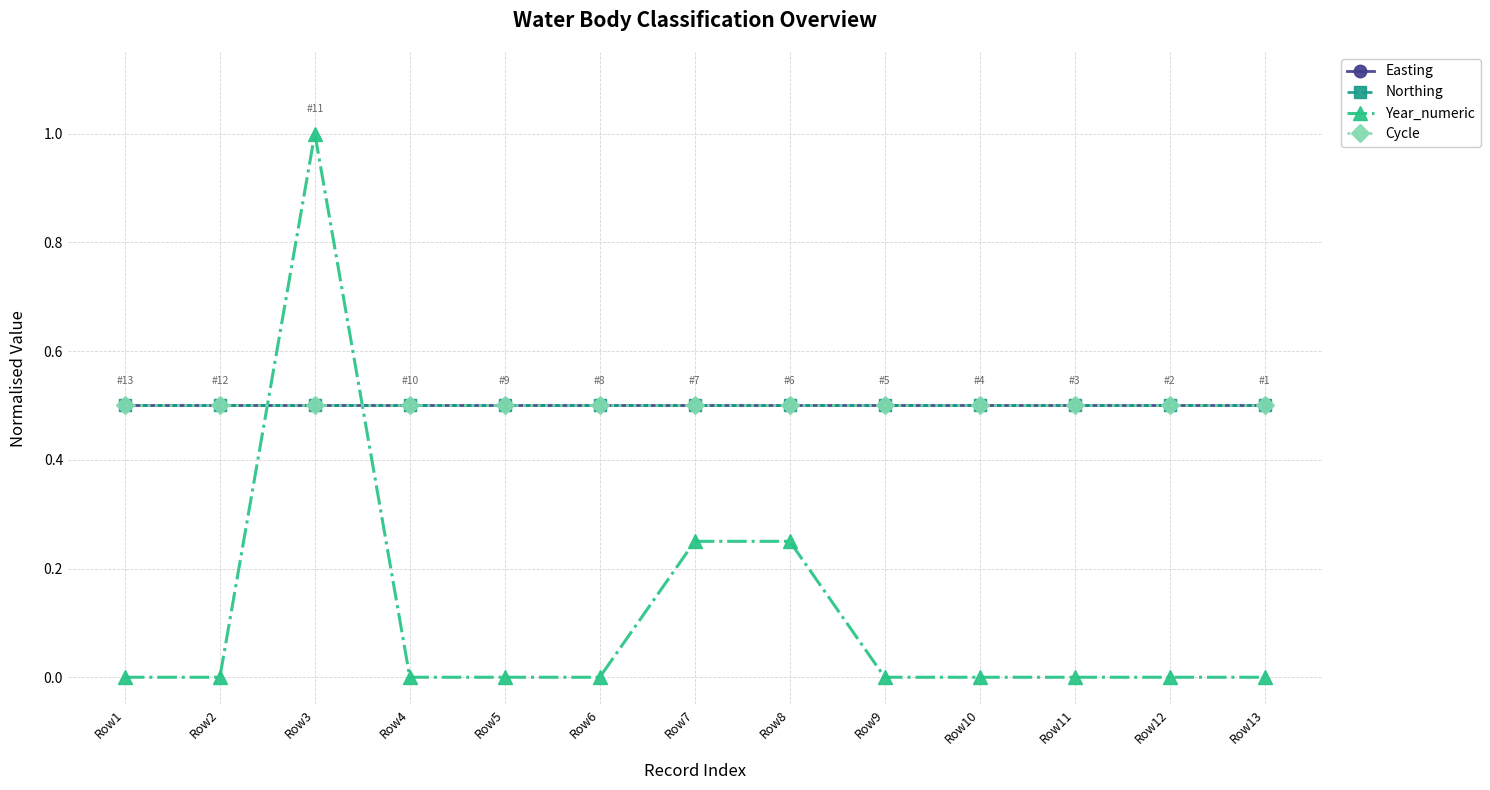

Reading right to left, transcribe all the data shown in this chart.

Easting: Row13=0.5	Row12=0.5	Row11=0.5	Row10=0.5	Row9=0.5	Row8=0.5	Row7=0.5	Row6=0.5	Row5=0.5	Row4=0.5	Row3=0.5	Row2=0.5	Row1=0.5
Northing: Row13=0.5	Row12=0.5	Row11=0.5	Row10=0.5	Row9=0.5	Row8=0.5	Row7=0.5	Row6=0.5	Row5=0.5	Row4=0.5	Row3=0.5	Row2=0.5	Row1=0.5
Year_numeric: Row13=0.0	Row12=0.0	Row11=0.0	Row10=0.0	Row9=0.0	Row8=0.2	Row7=0.2	Row6=0.0	Row5=0.0	Row4=0.0	Row3=1.0	Row2=0.0	Row1=0.0
Cycle: Row13=0.5	Row12=0.5	Row11=0.5	Row10=0.5	Row9=0.5	Row8=0.5	Row7=0.5	Row6=0.5	Row5=0.5	Row4=0.5	Row3=0.5	Row2=0.5	Row1=0.5